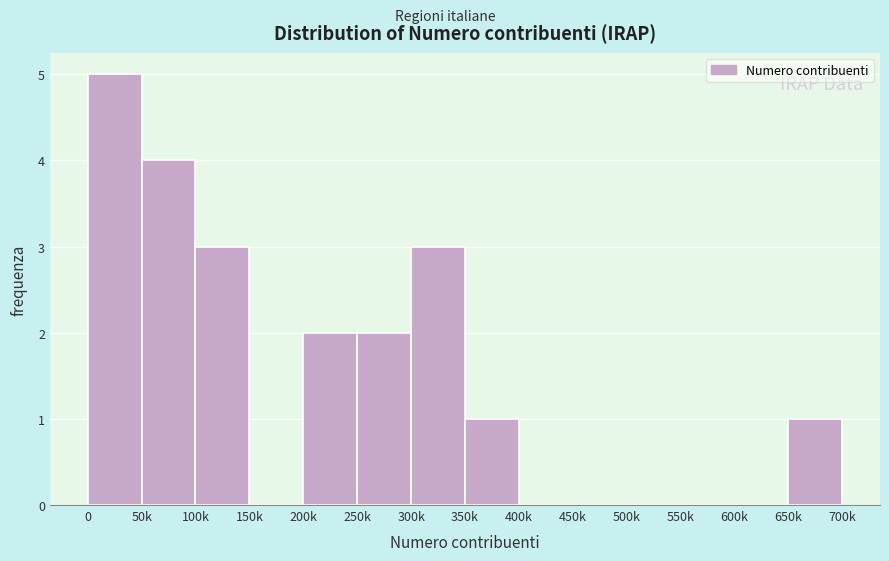

Reading left to right, transcribe all the data shown in this chart.

0=5	50k=4	100k=3	150k=0	200k=2	250k=2	300k=3	350k=1	400k=0	450k=0	500k=0	550k=0	600k=0	650k=1